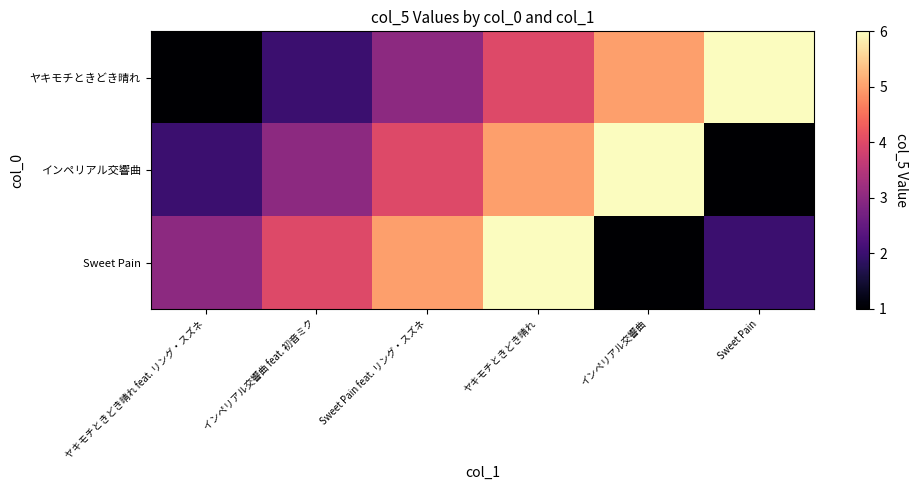

Which series has the largest total across all categories?

ヤキモチときどき晴れ